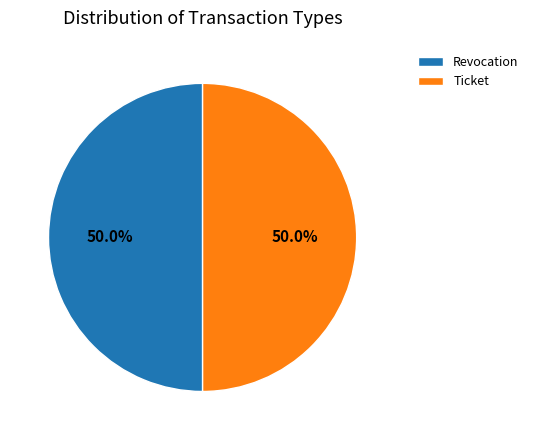

Count the number of slices in the pie.

2